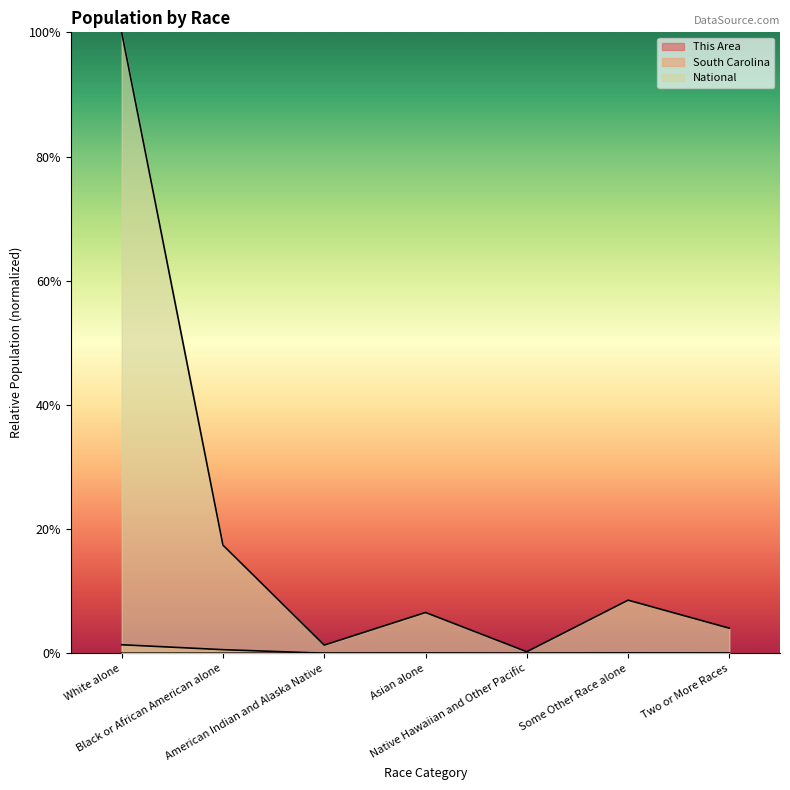

True or false: National has a value of 0.4 at White alone.

False